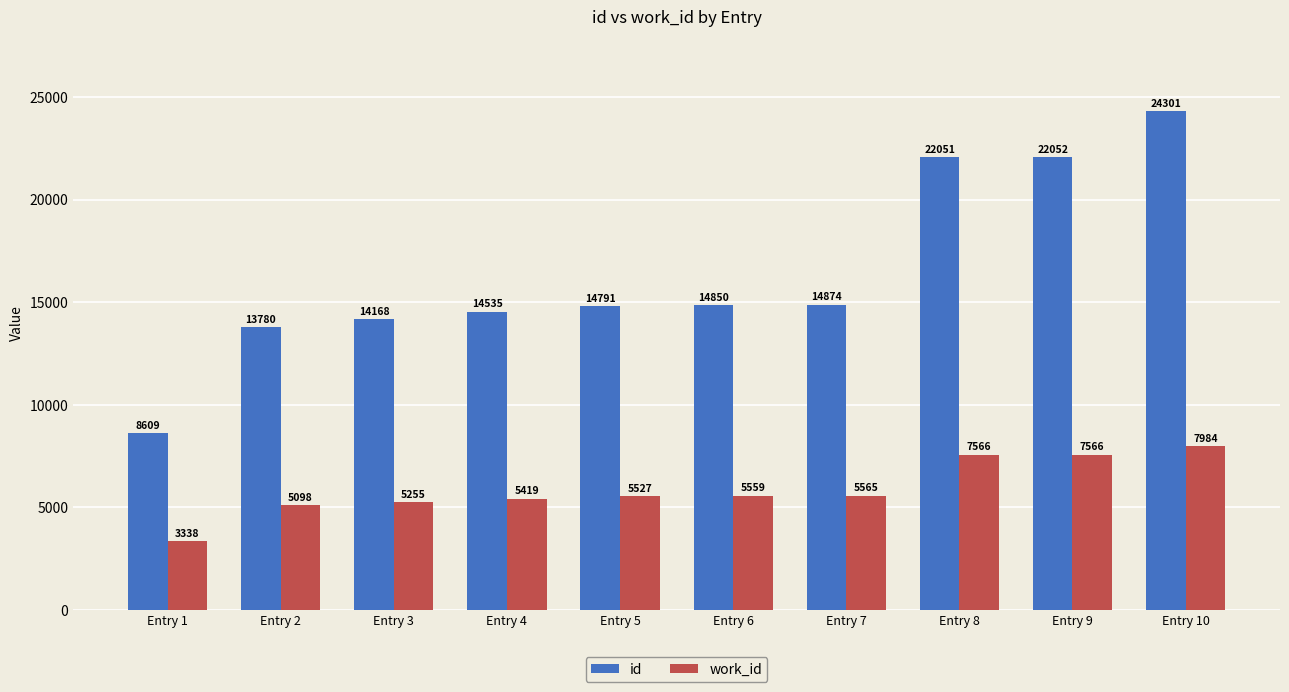

List the series in order of their overall mean, highest first.

id, work_id